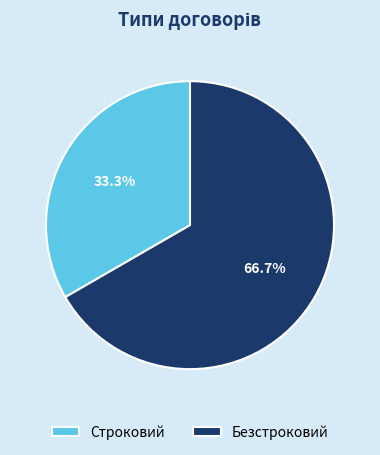

How many segments does this pie chart have?

2